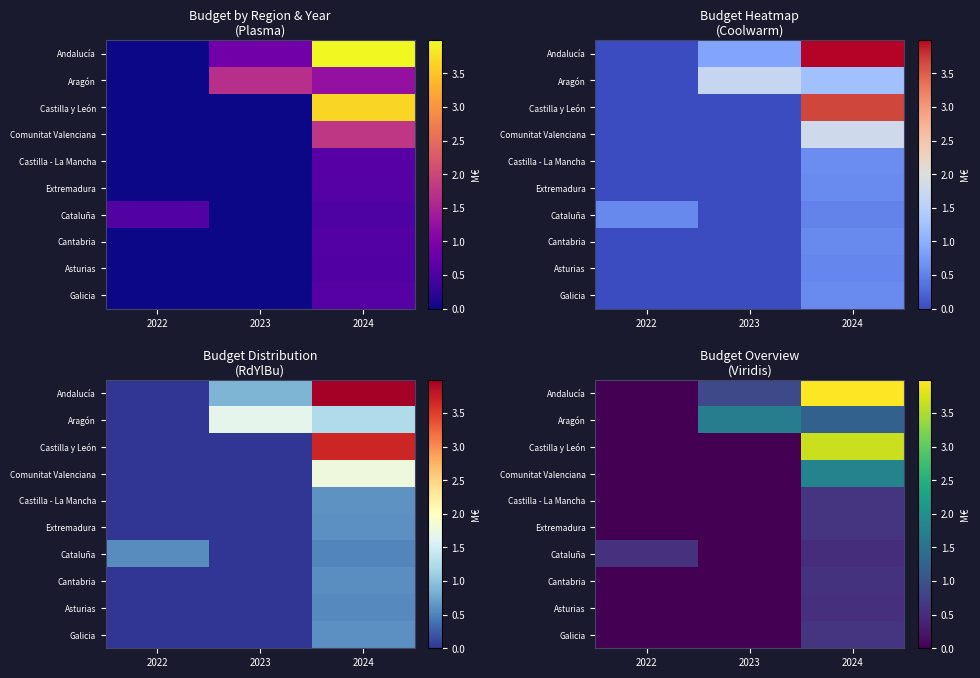

The Andalucía series shows 0.0 at 2022. True or false?

True